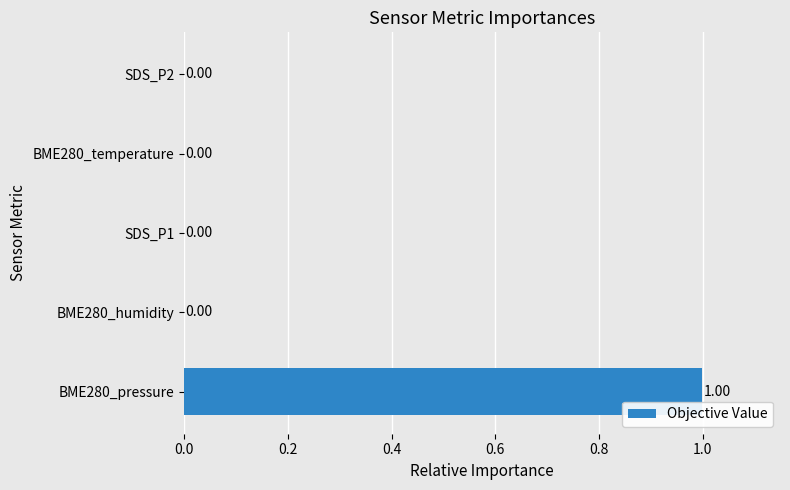

How many categories are shown in the chart?

5